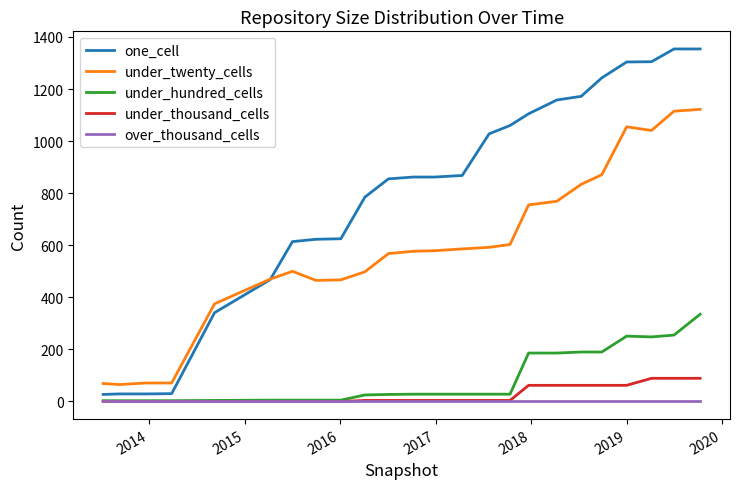

What is the maximum value for under_hundred_cells?

335